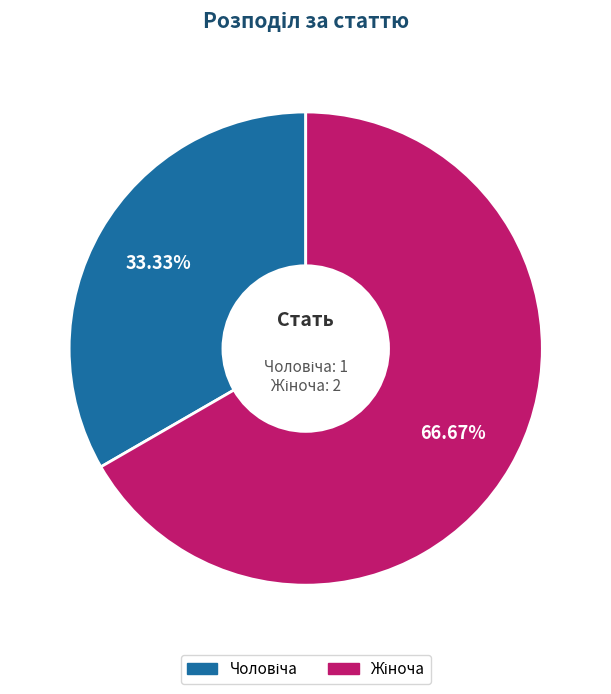

Does any single category account for the majority?

Yes